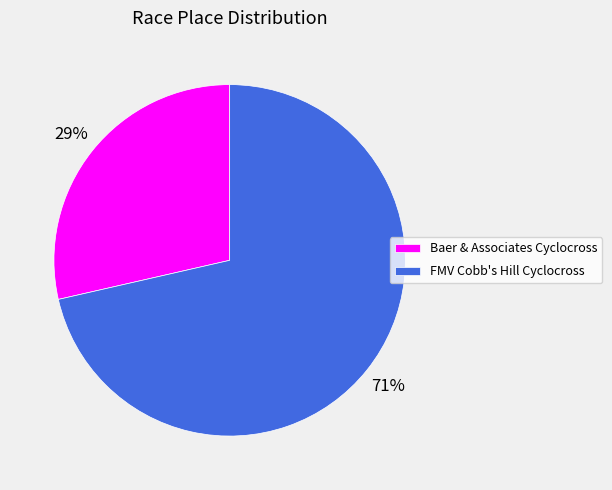

To the nearest percent, what is the average slice percentage?

50%